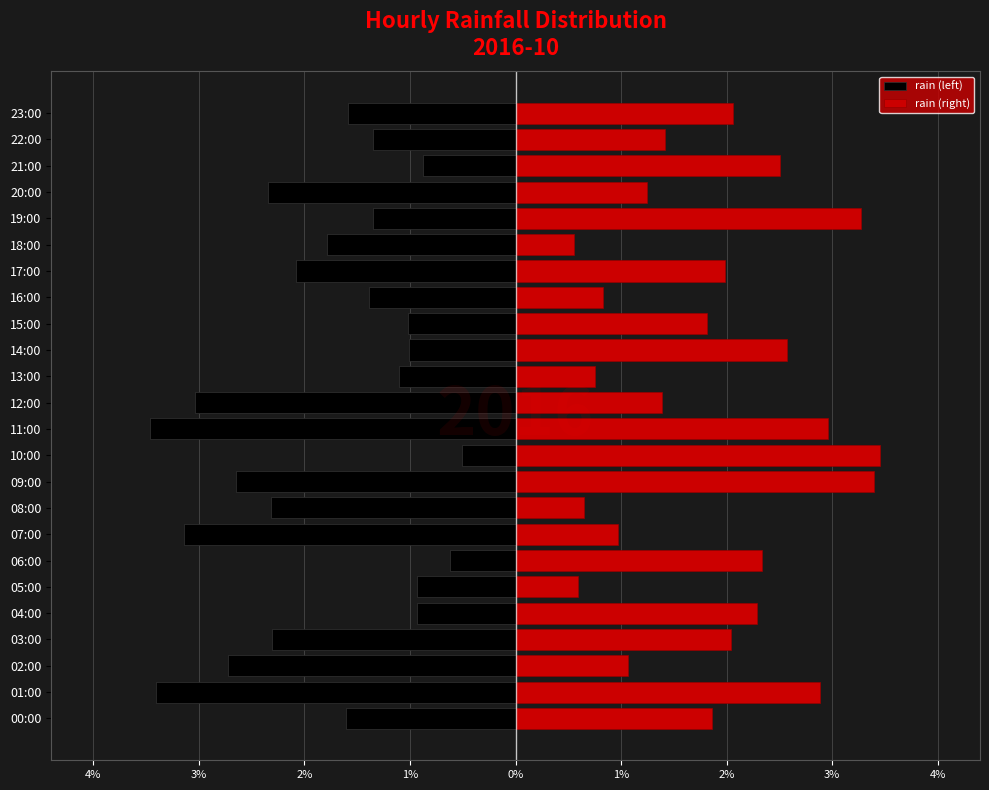

What are all the series names shown in the legend?

rain (left), rain (right)